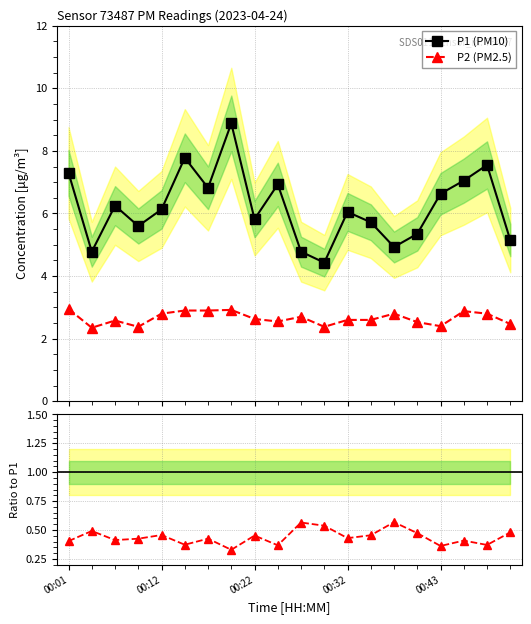

At which category is the sum across all series the highest?

7